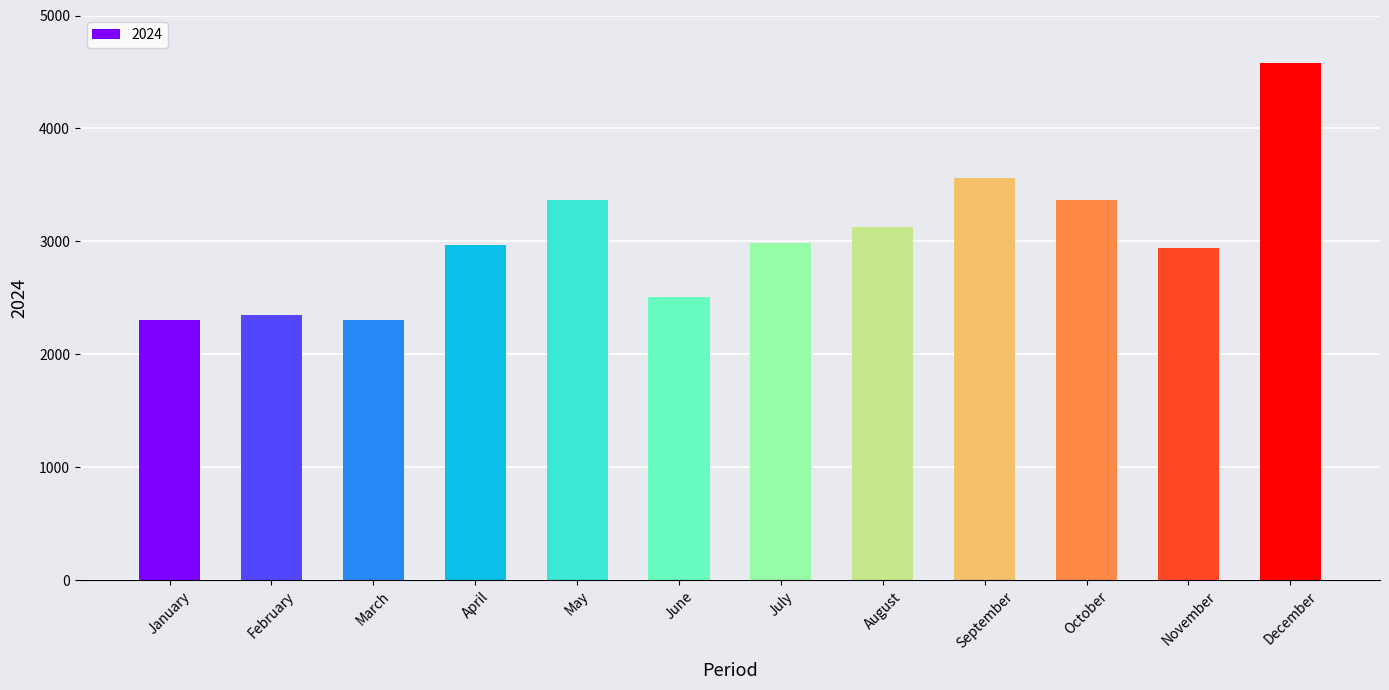

What is the ratio of the value at September to the value at July?

1.2